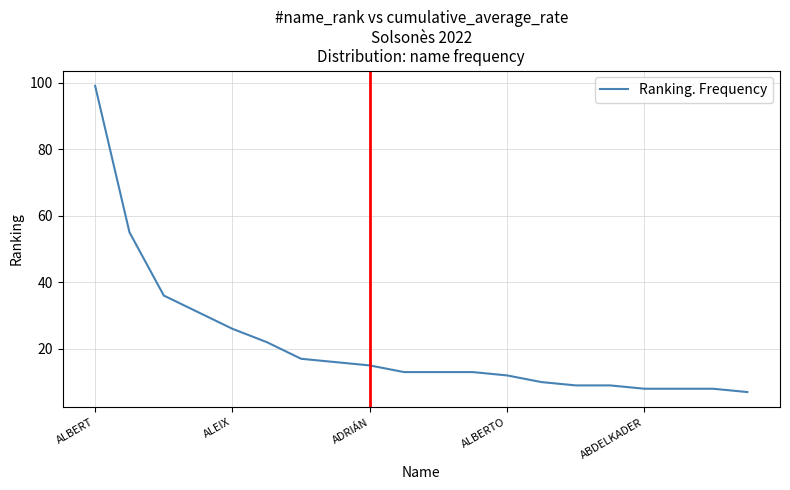

Is this an area chart (filled region under the line)?

No